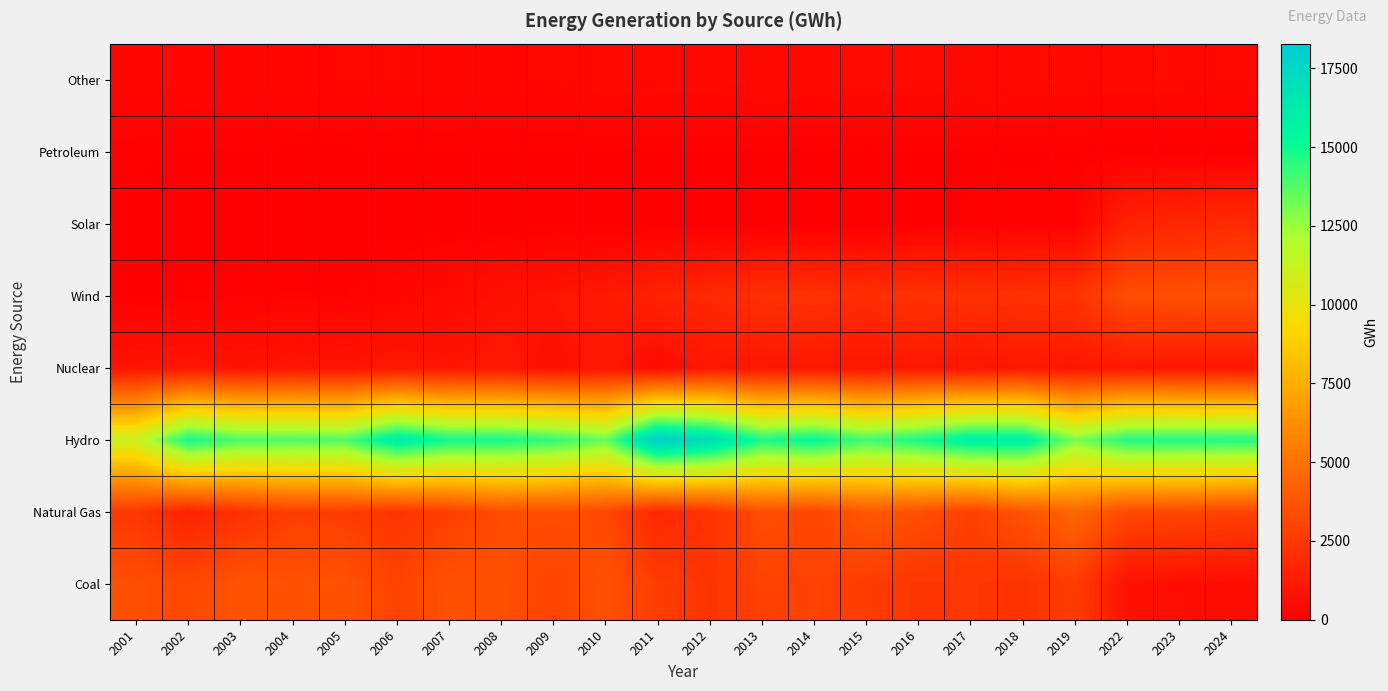

Rank the series at 2014 from highest to lowest value.

Hydro, Natural Gas, Coal, Wind, Nuclear, Other, Petroleum, Solar